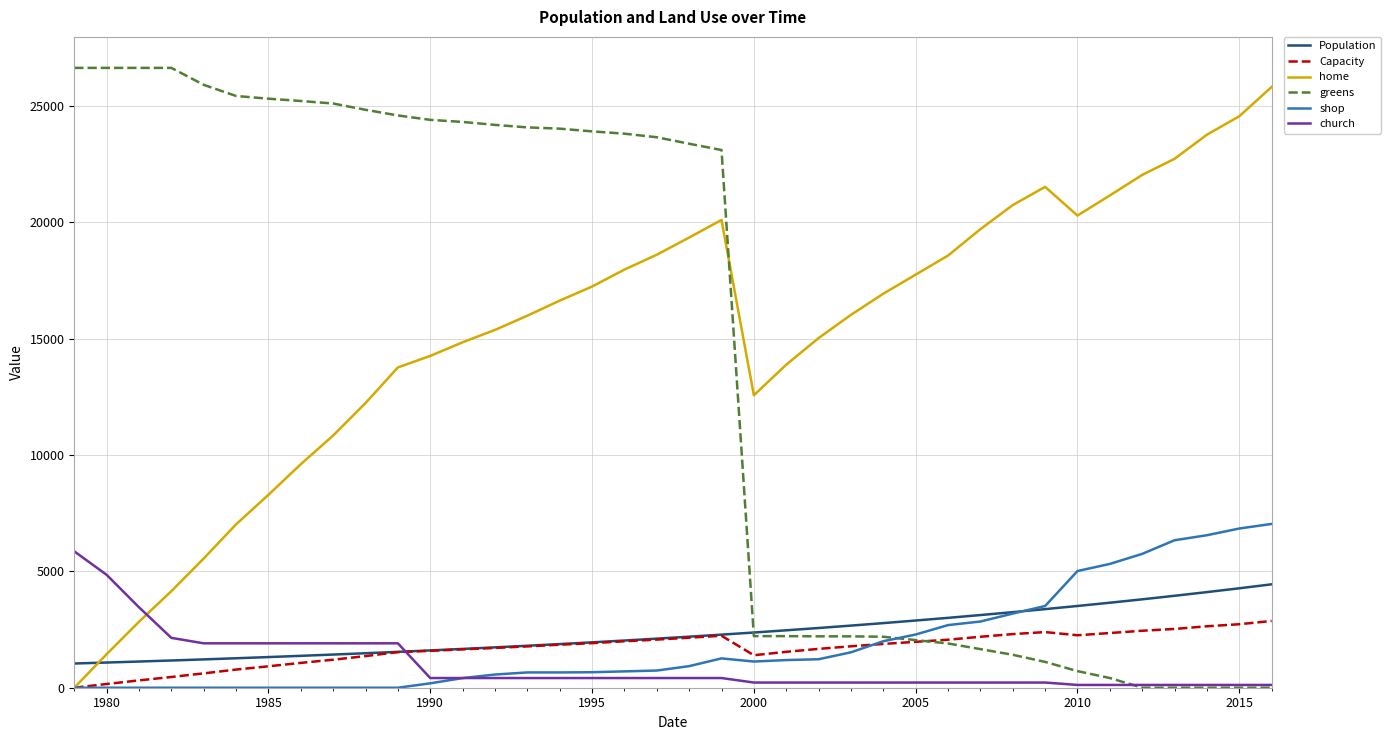

True or false: church and Population intersect in this chart.

True